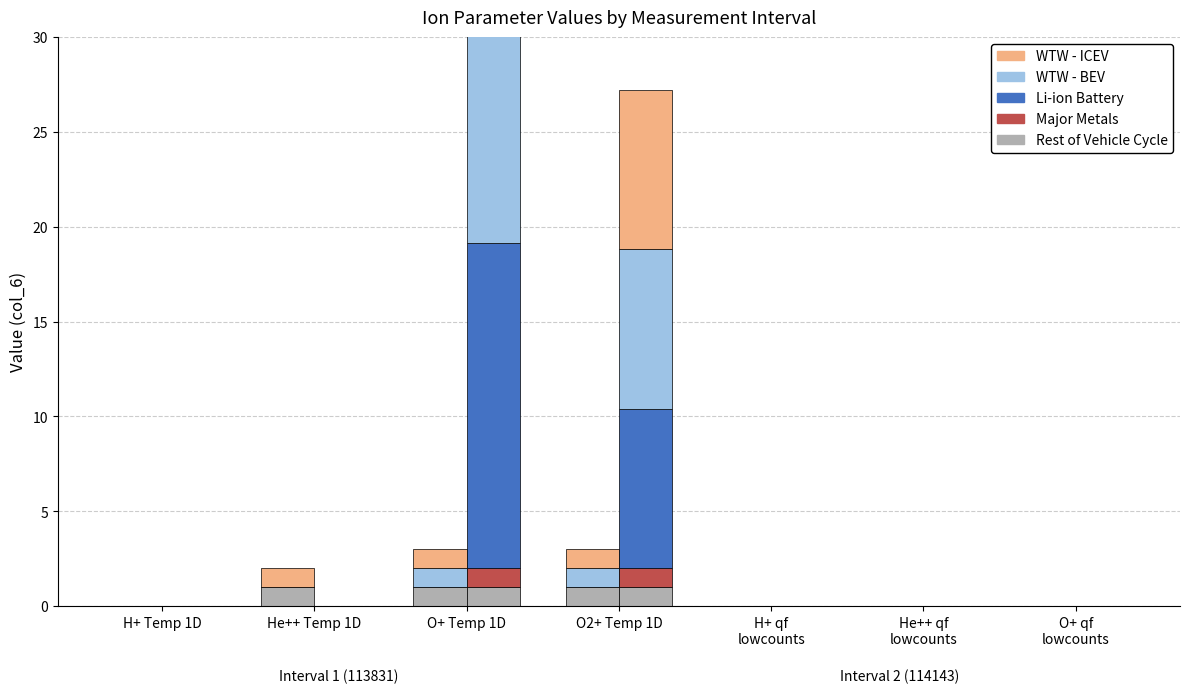

What is the label of the 4th bar from the left?

O2+ Temp 1D